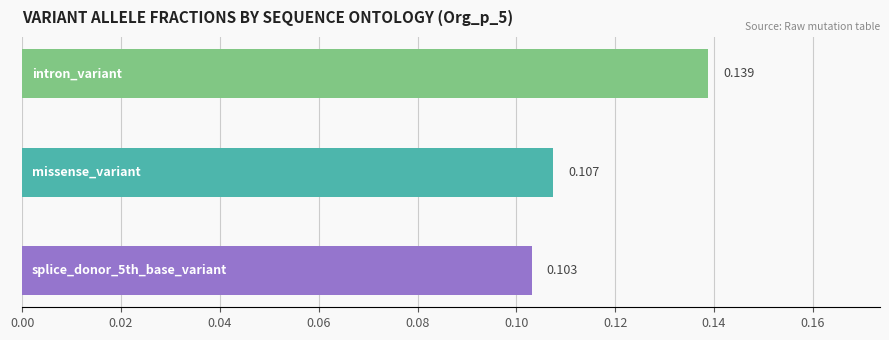

What is the average value?

0.1